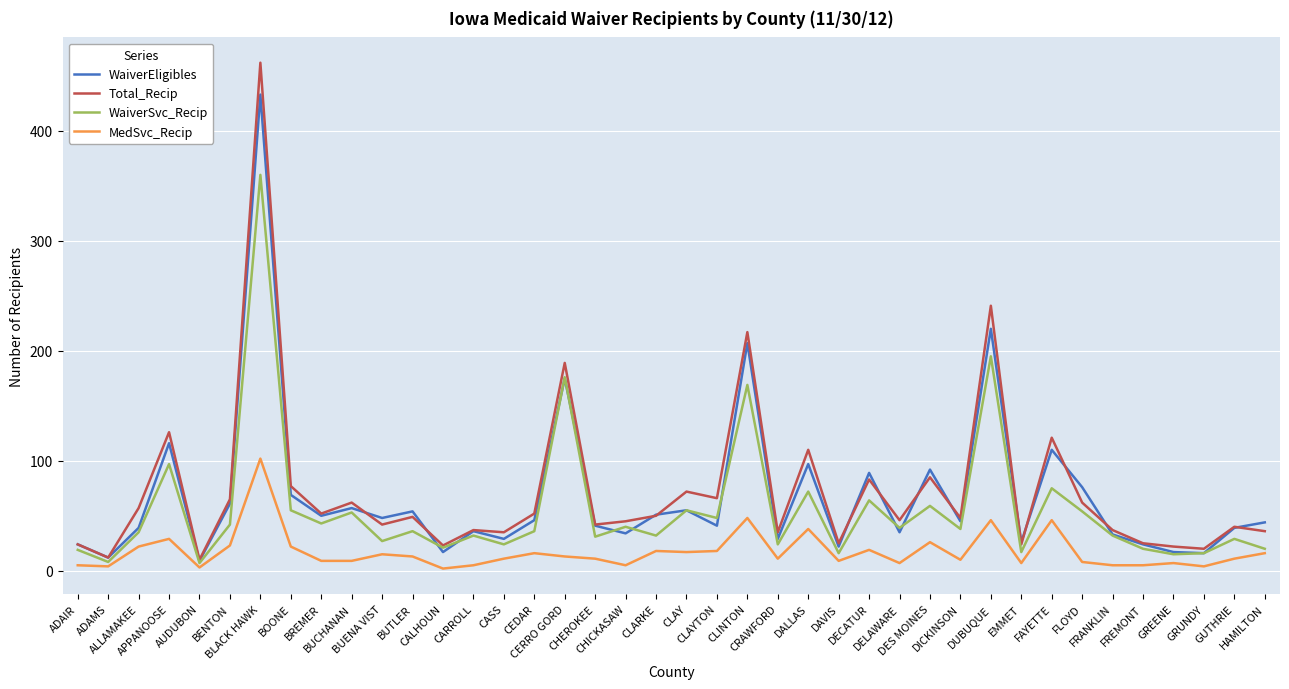

Which series has the widest spread of values?

Total_Recip